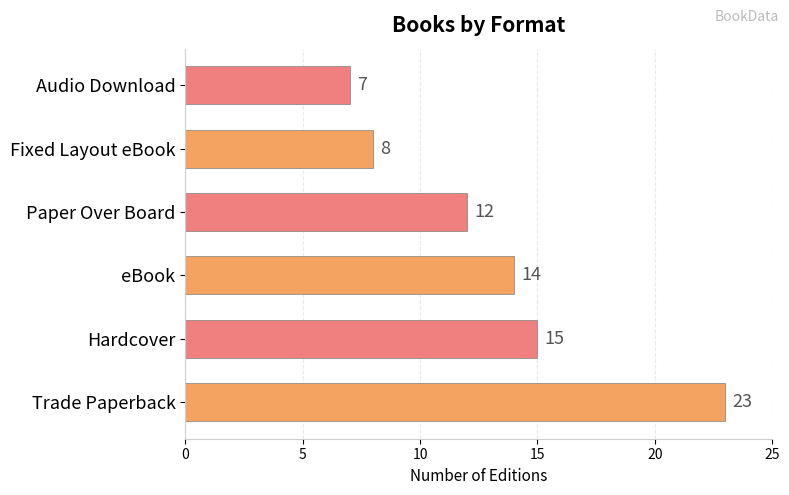

What is the average value?

13